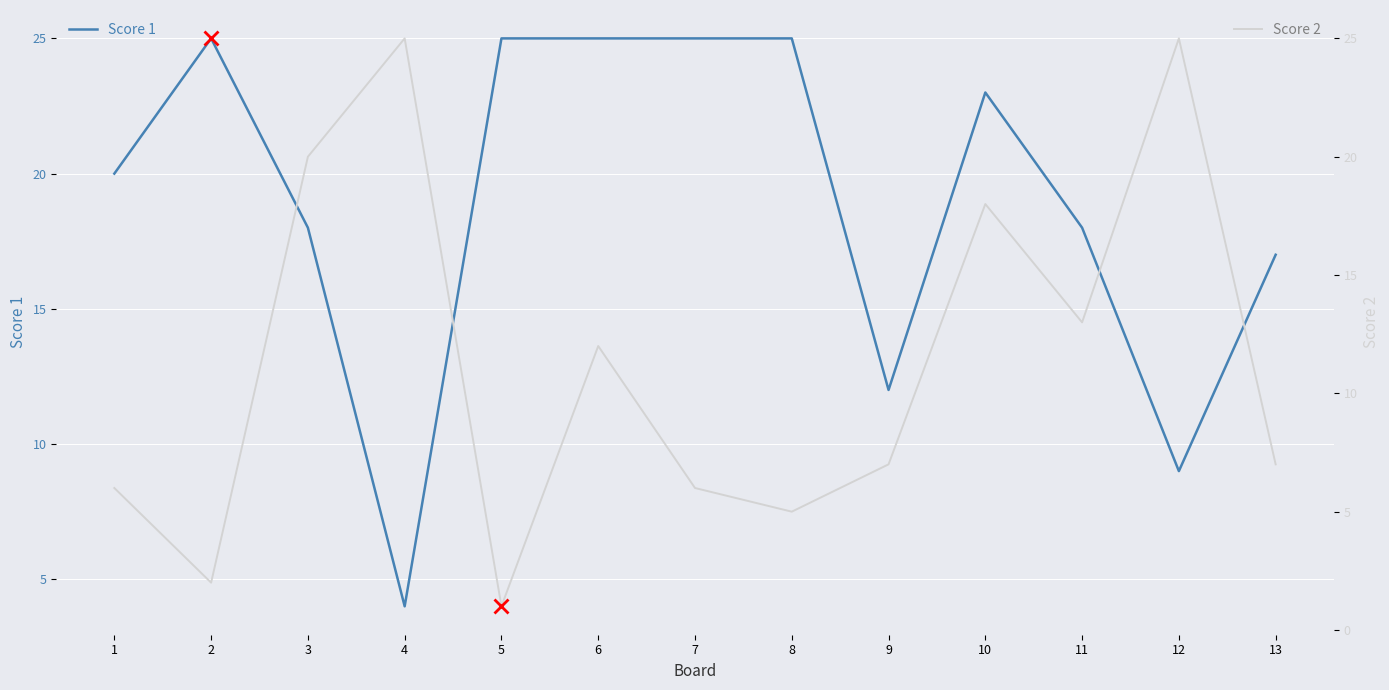

Where is the first local maximum for Score 2?

4